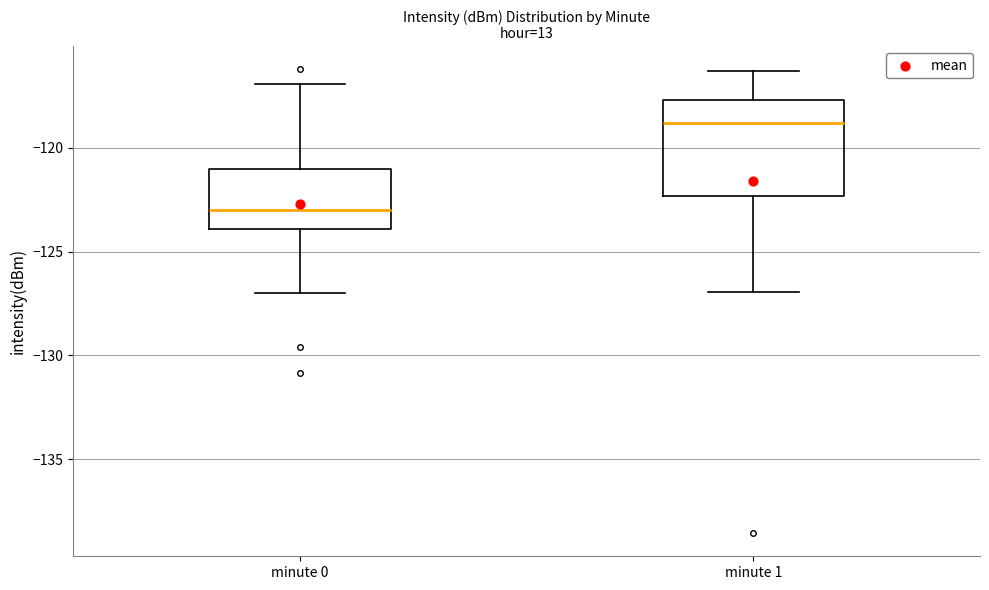

Which box's median line is the lowest?

minute 0